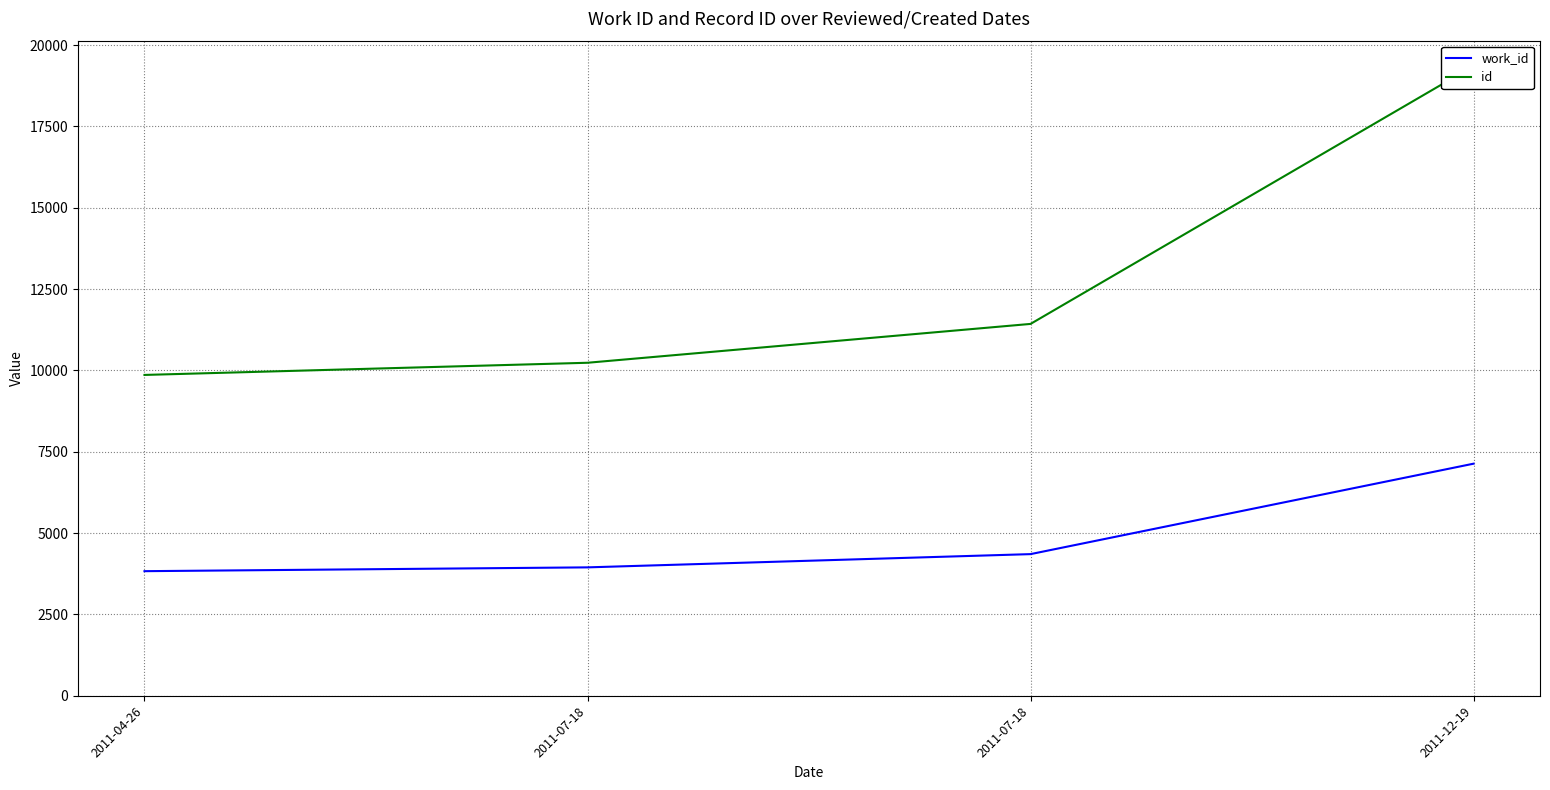

At how many categories does at least one series exceed 18090?

1